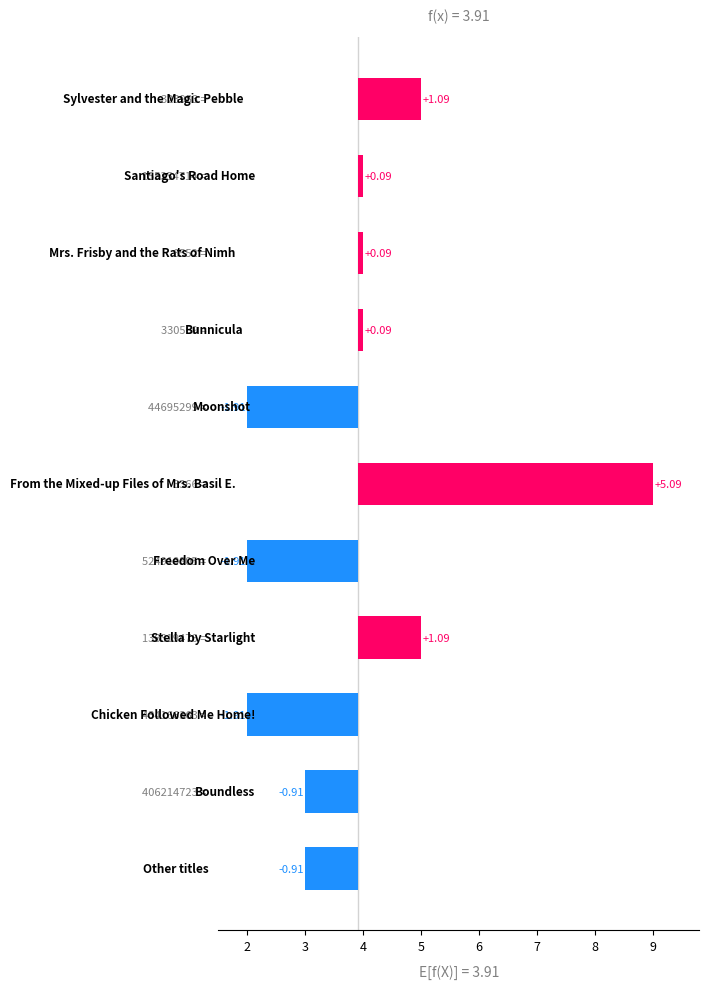

How many bars are there in total?

11